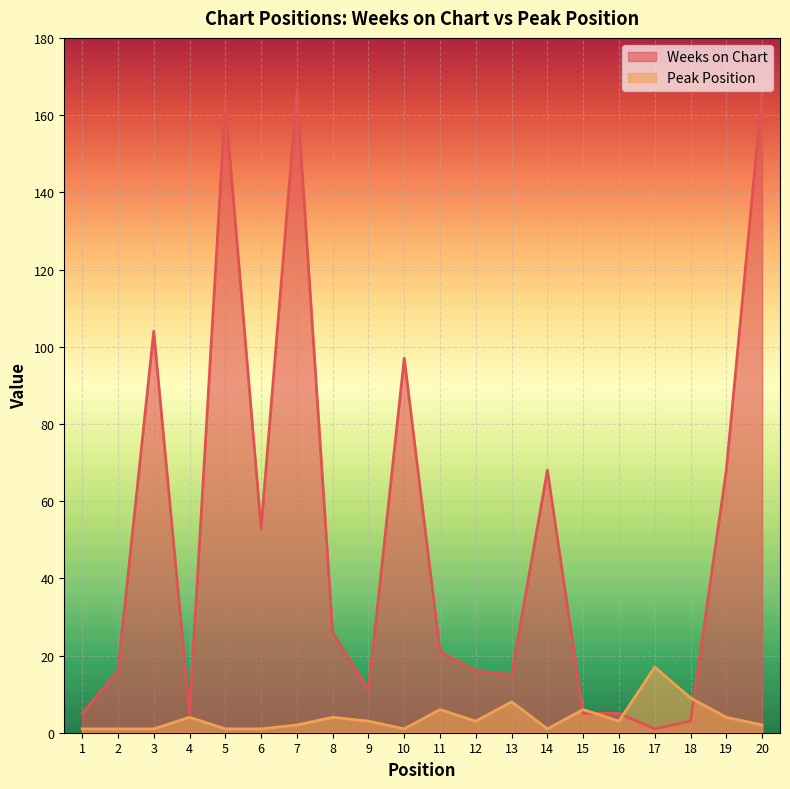

At which category is the sum across all series the highest?

7